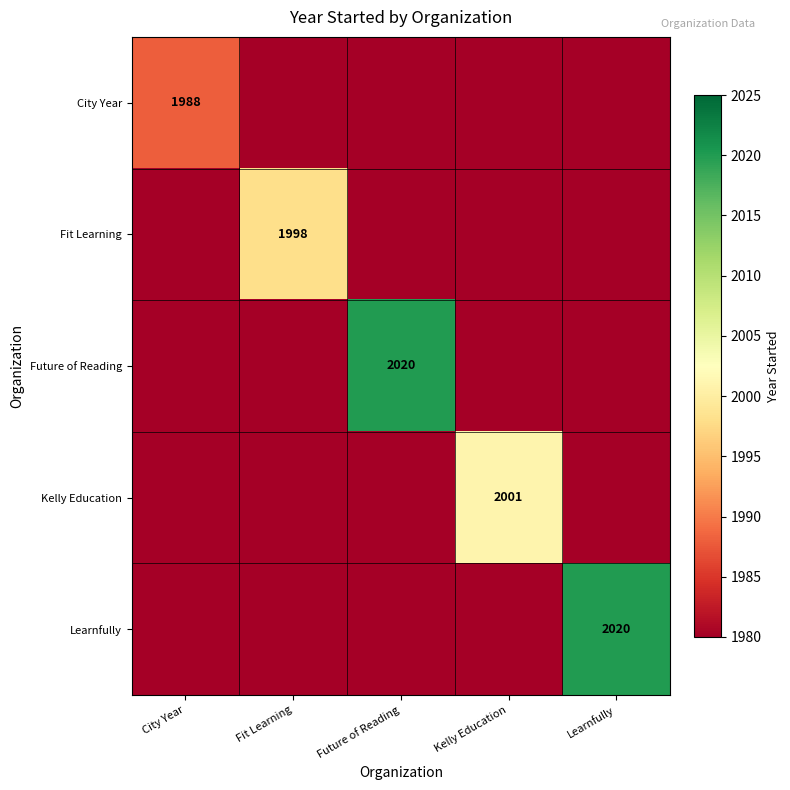

The value of Learnfully at Learnfully is 2020. True or false?

True